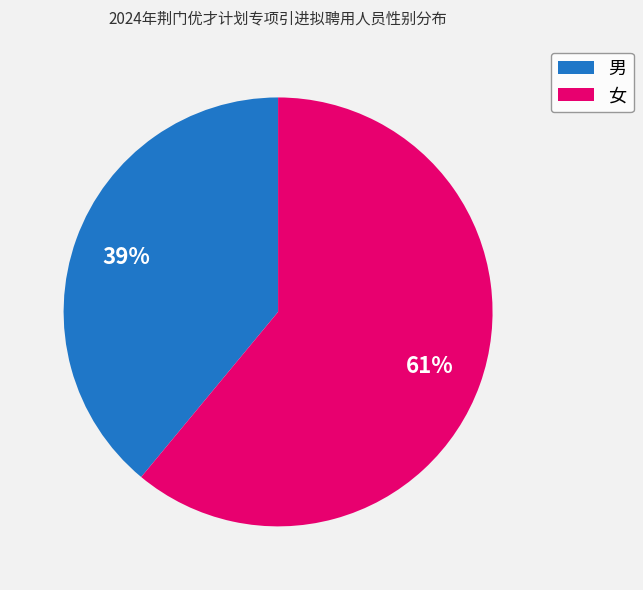

Rank the categories by value from highest to lowest.

女, 男